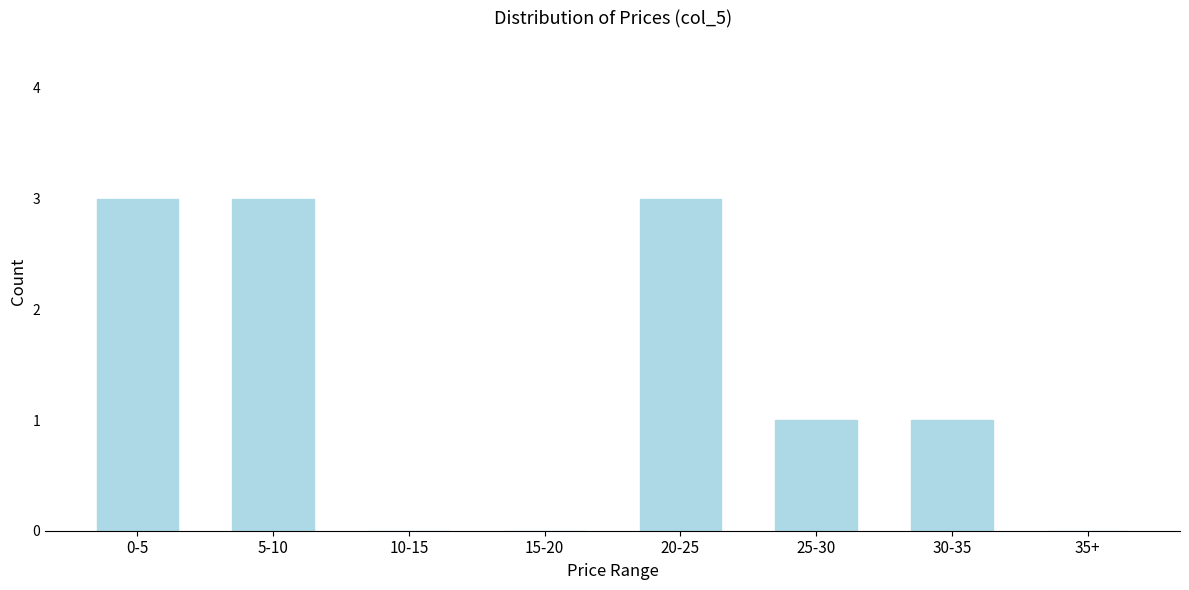

Reading left to right, extract all data points from this chart.

0-5=3	5-10=3	10-15=0	15-20=0	20-25=3	25-30=1	30-35=1	35+=0